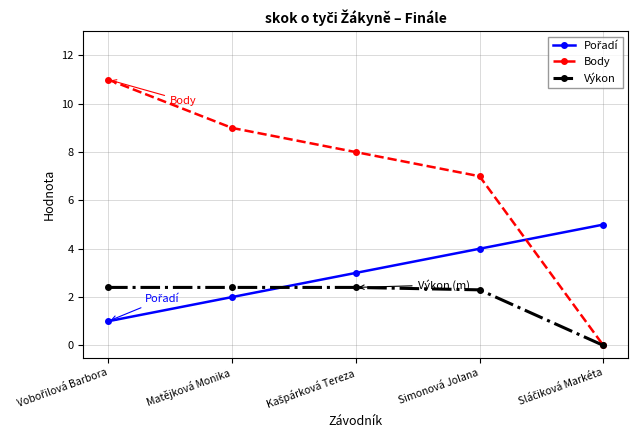

Count the number of categories in the chart.

5